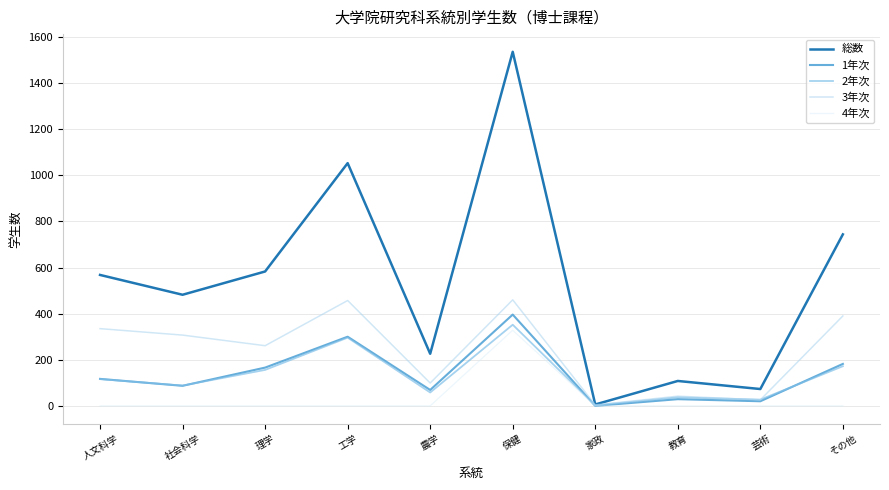

Read the 3年次 value at 教育.

42